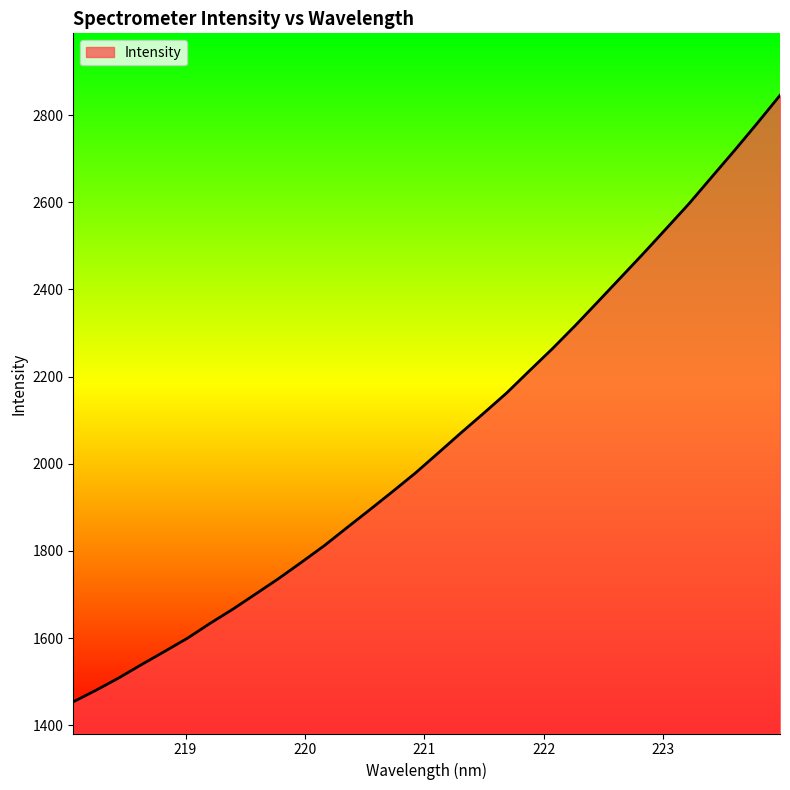

What is the average value?

2054.0